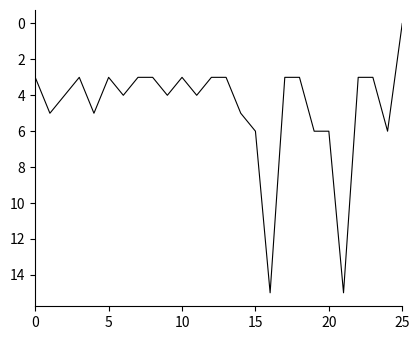

Does the chart display data point markers on the line(s)?

No